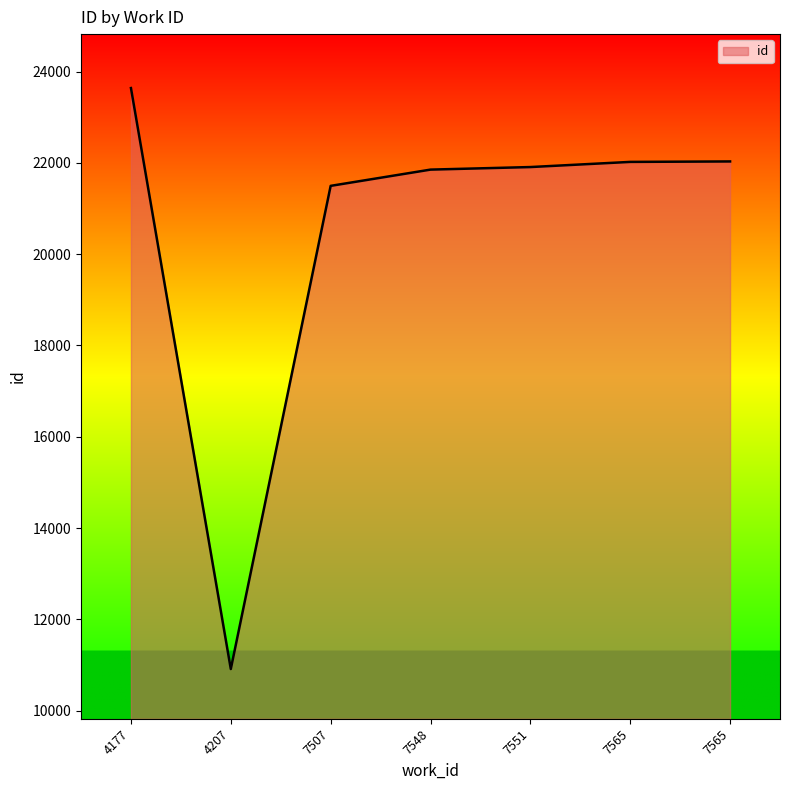

Does the chart have visible grid lines?

No